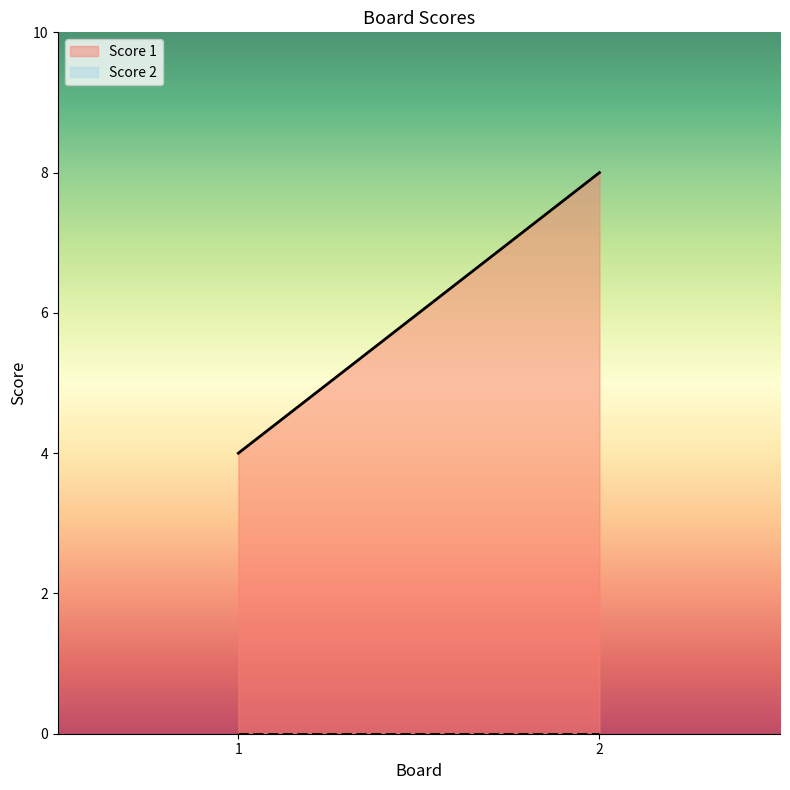

Where is Score 1 nearest to the value 6?

1